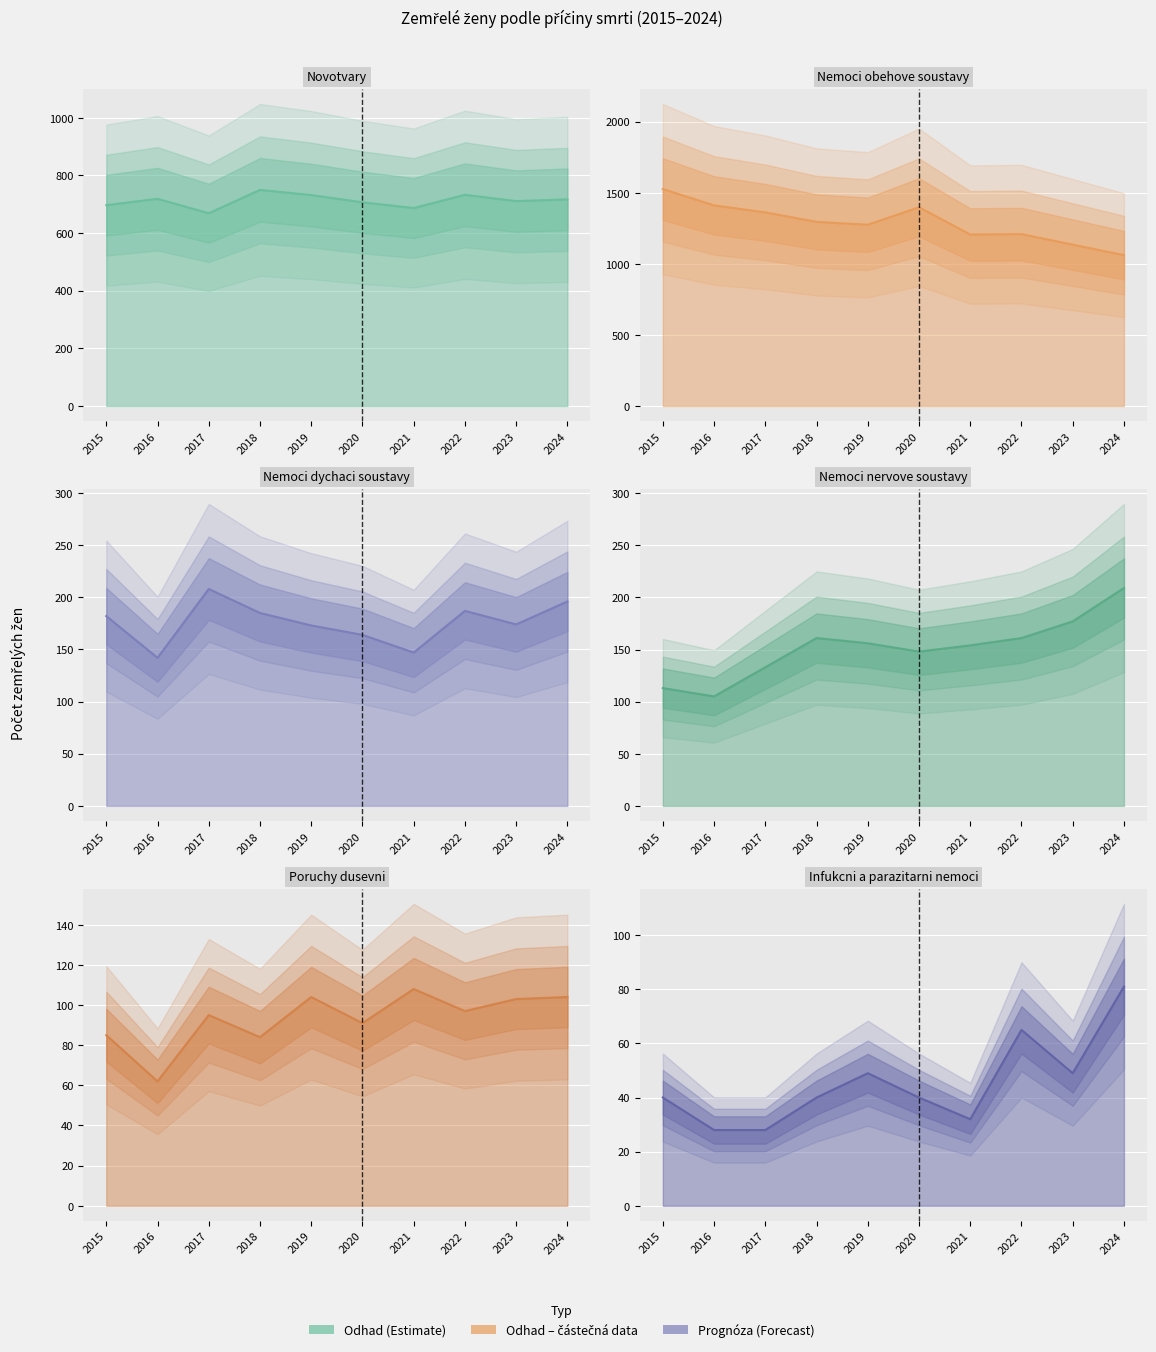

What is the total value across all series at 2016?

2467